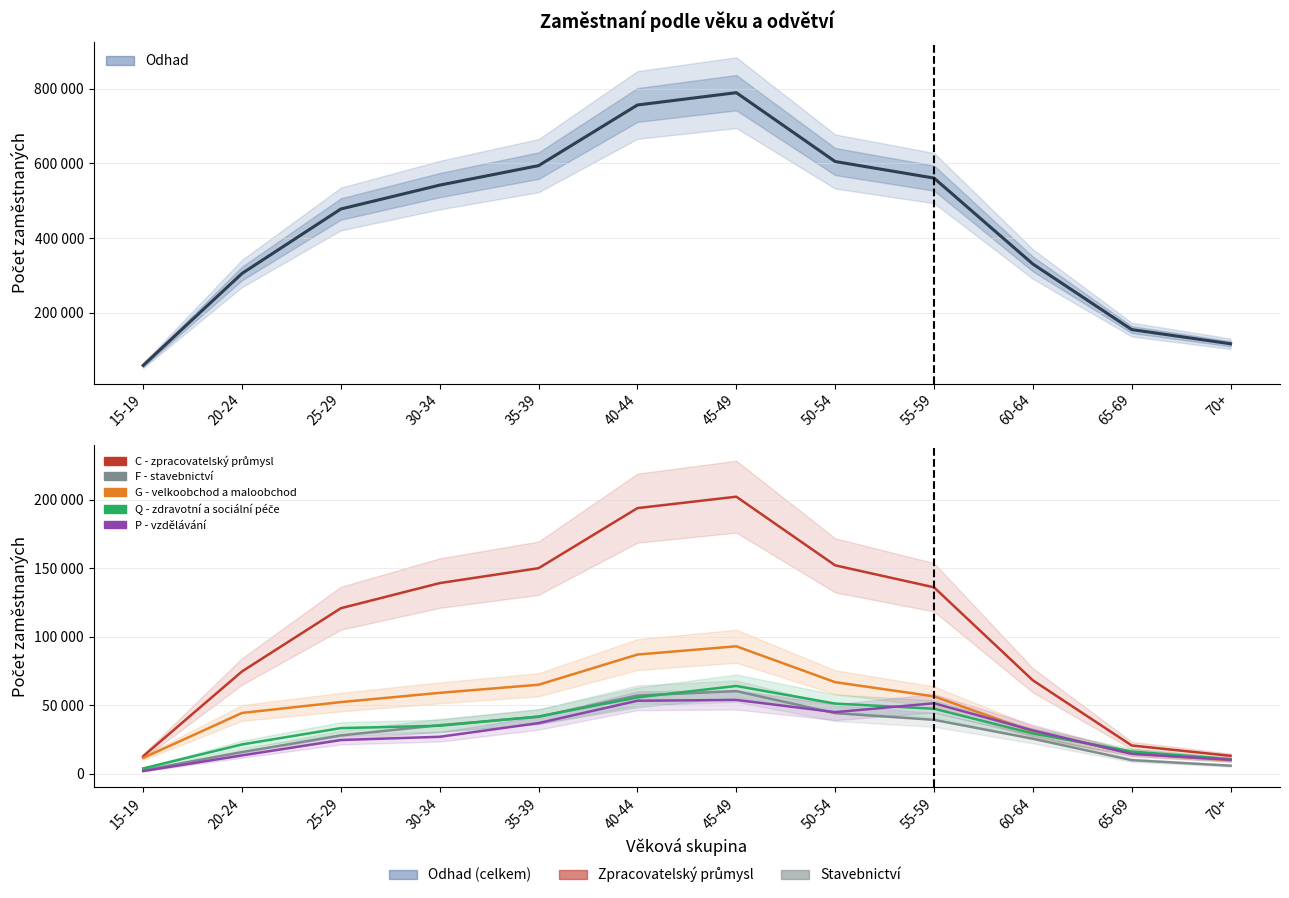

Between which two adjacent categories do Q - zdravotní a sociální péče and F - stavebnictví first intersect?

25-29 and 30-34